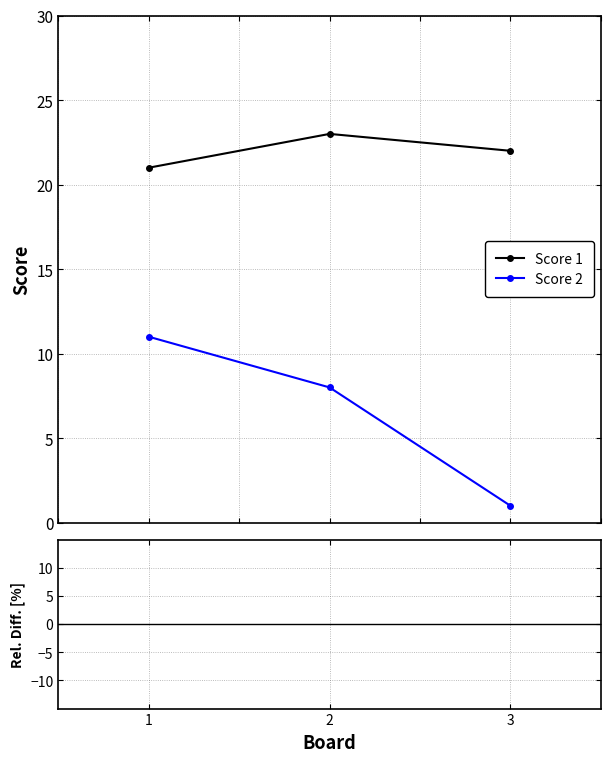

What is the value of the Score 1 point at the 2nd from the left?

23.0